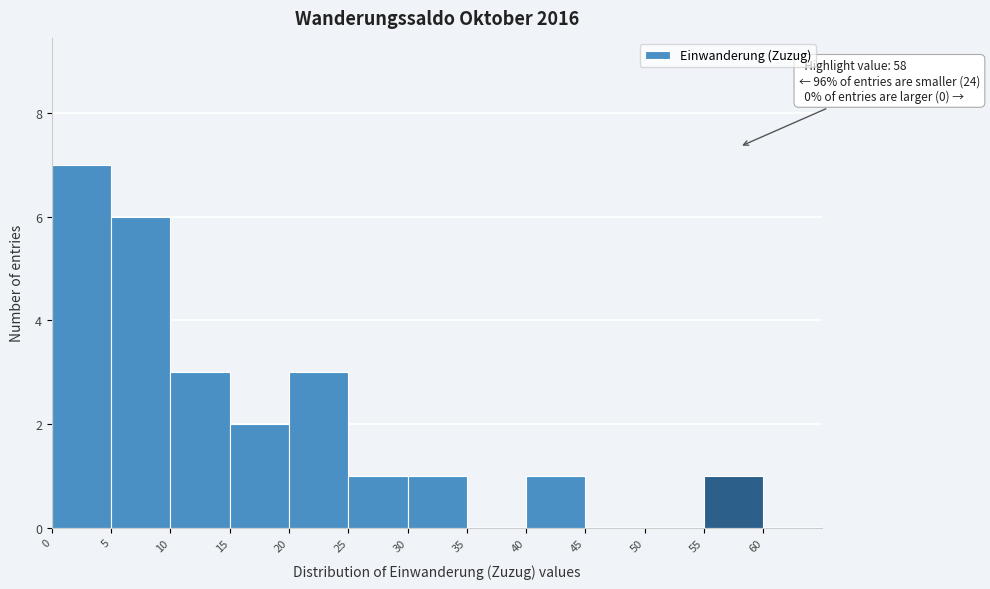

Which range on the x-axis has the tallest bar?

0 to 5